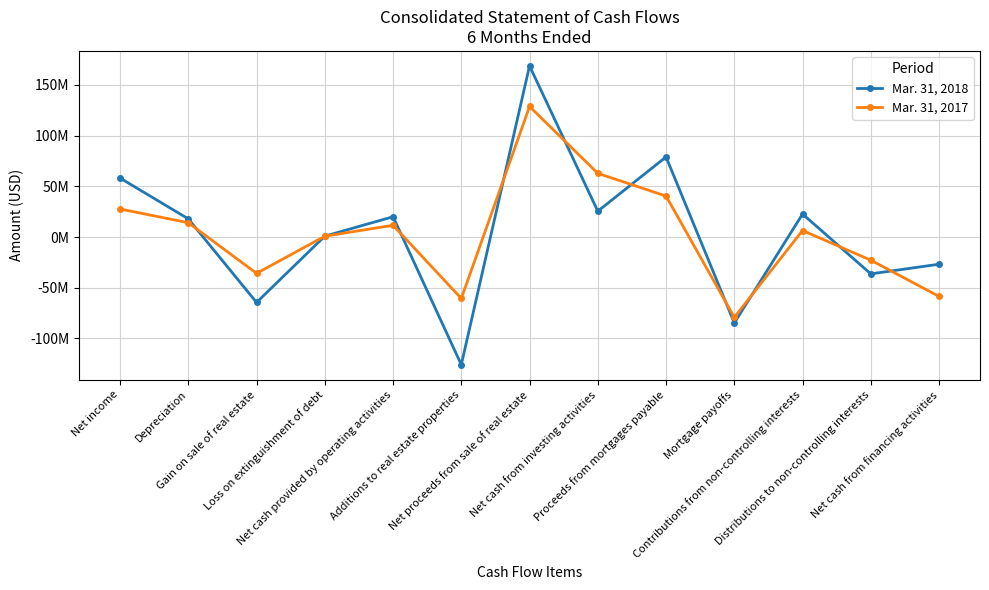

Which series has the largest range (max minus min)?

Mar. 31, 2018